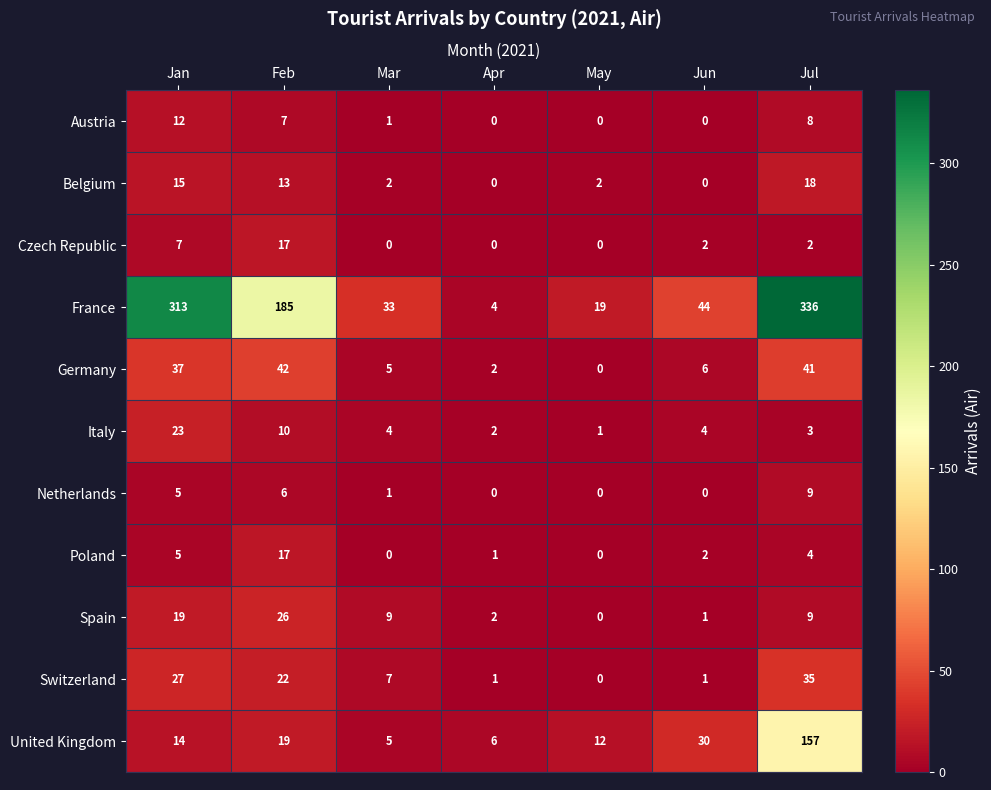

The value of Poland at Jun is 2. True or false?

True